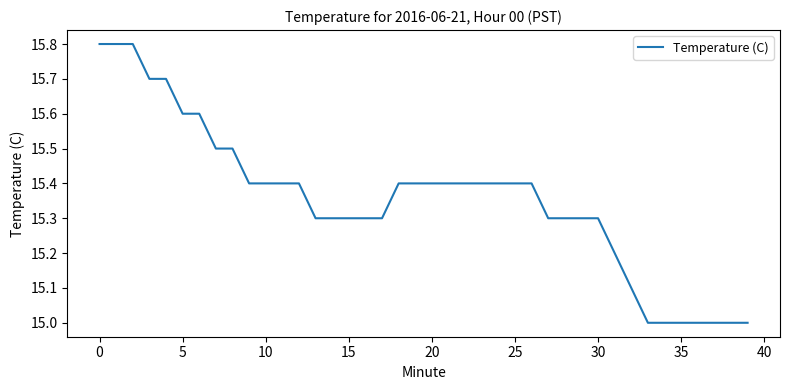

Is this an area chart (filled region under the line)?

No